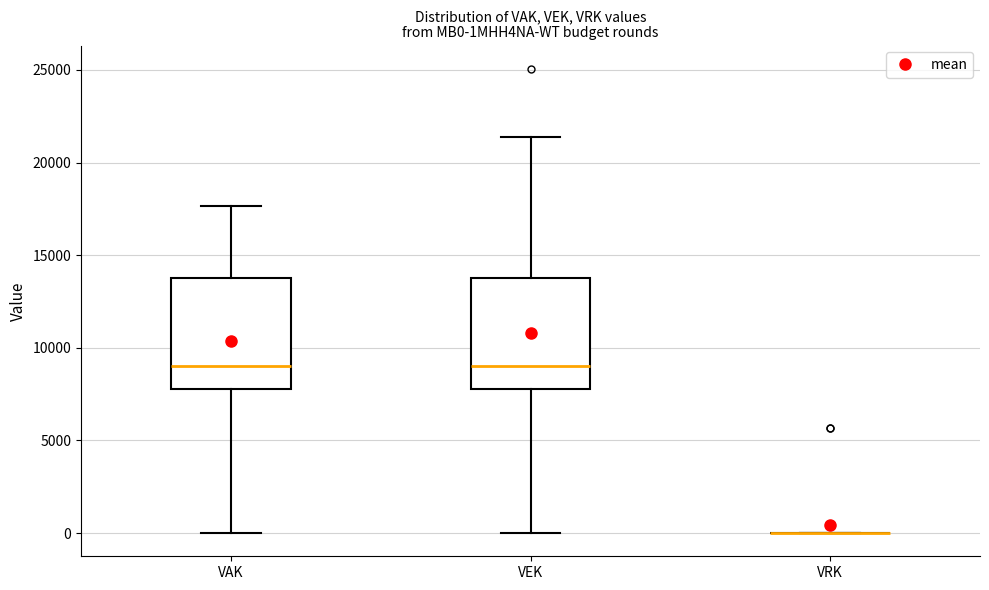

Where is the lower edge of the box for VAK on the y-axis? The values are not printed on the chart, so give them approximately, as read against the axis.

8000